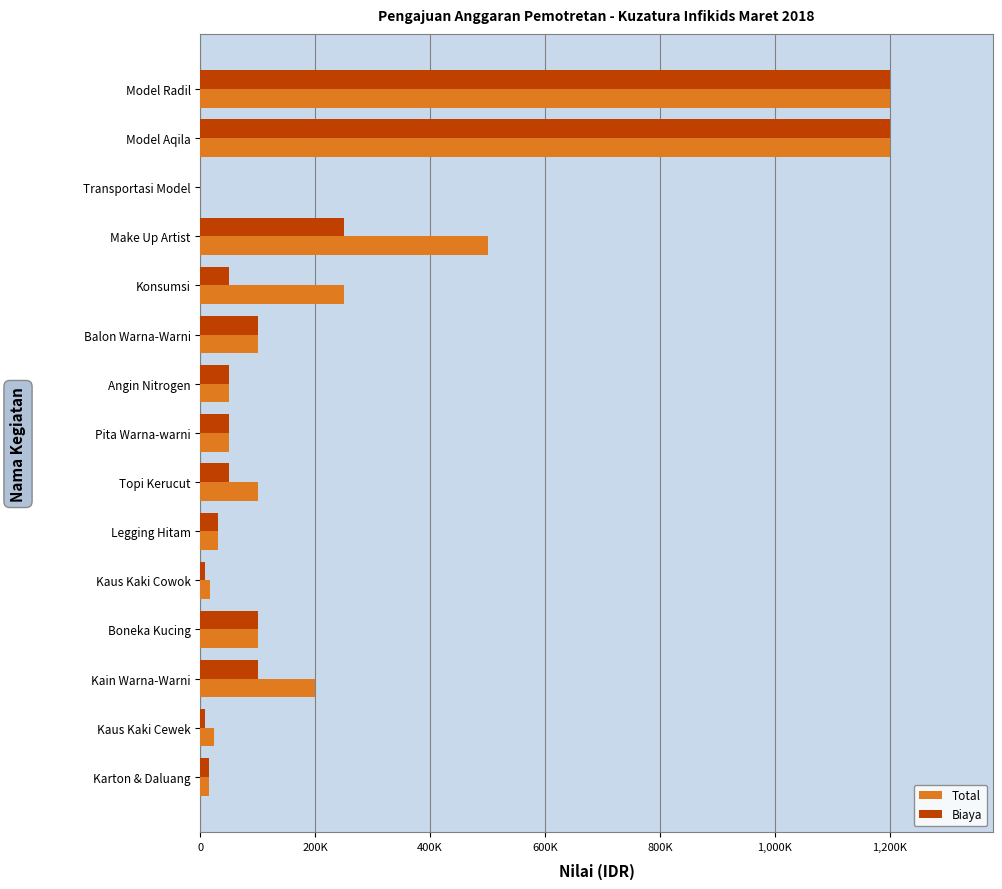

What are all the series names shown in the legend?

Total, Biaya